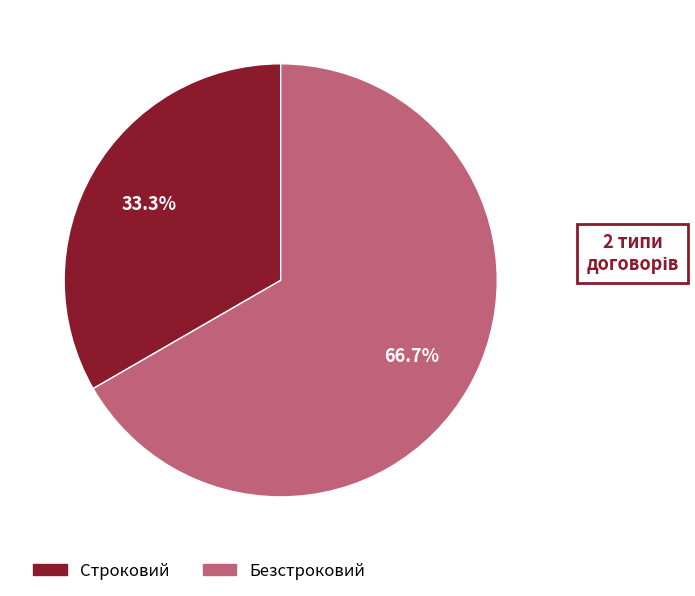

Does Безстроковий account for over 50% of the chart?

Yes